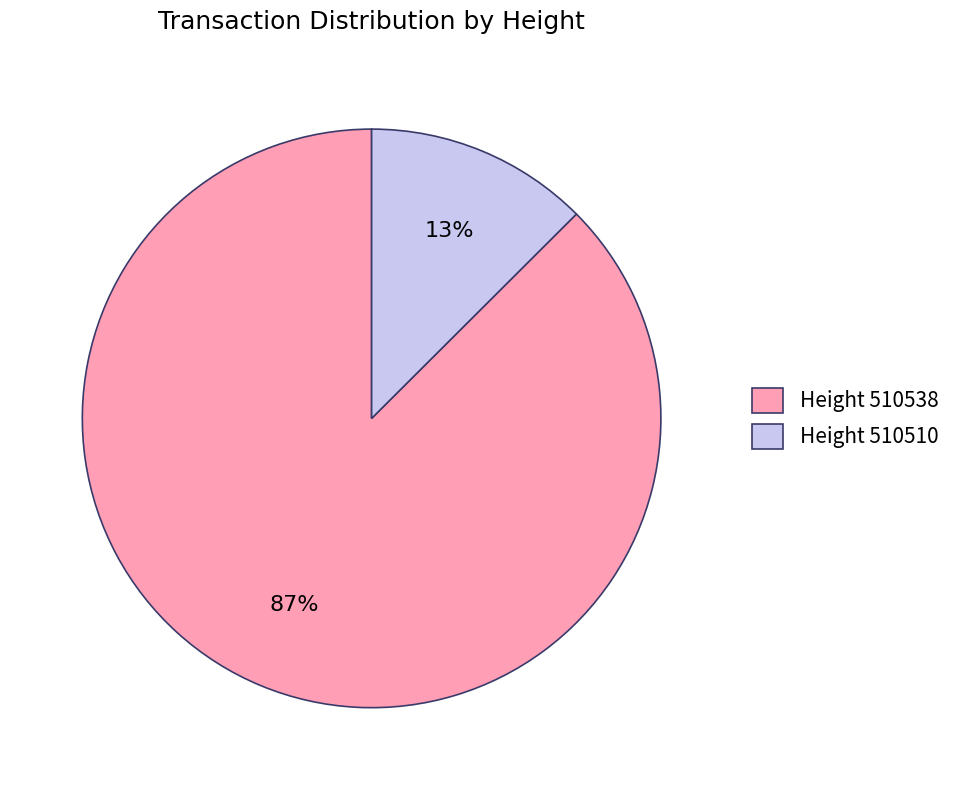

Which has a higher value, Height 510510 or Height 510538?

Height 510538